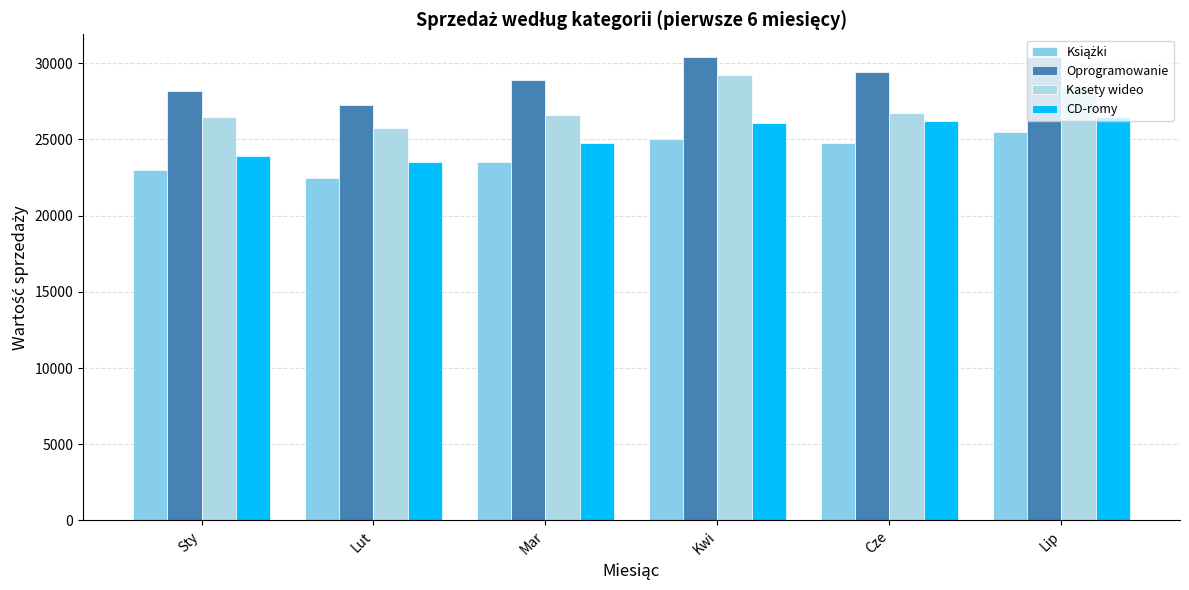

True or false: Oprogramowanie has a value of 27244 at Lut.

True